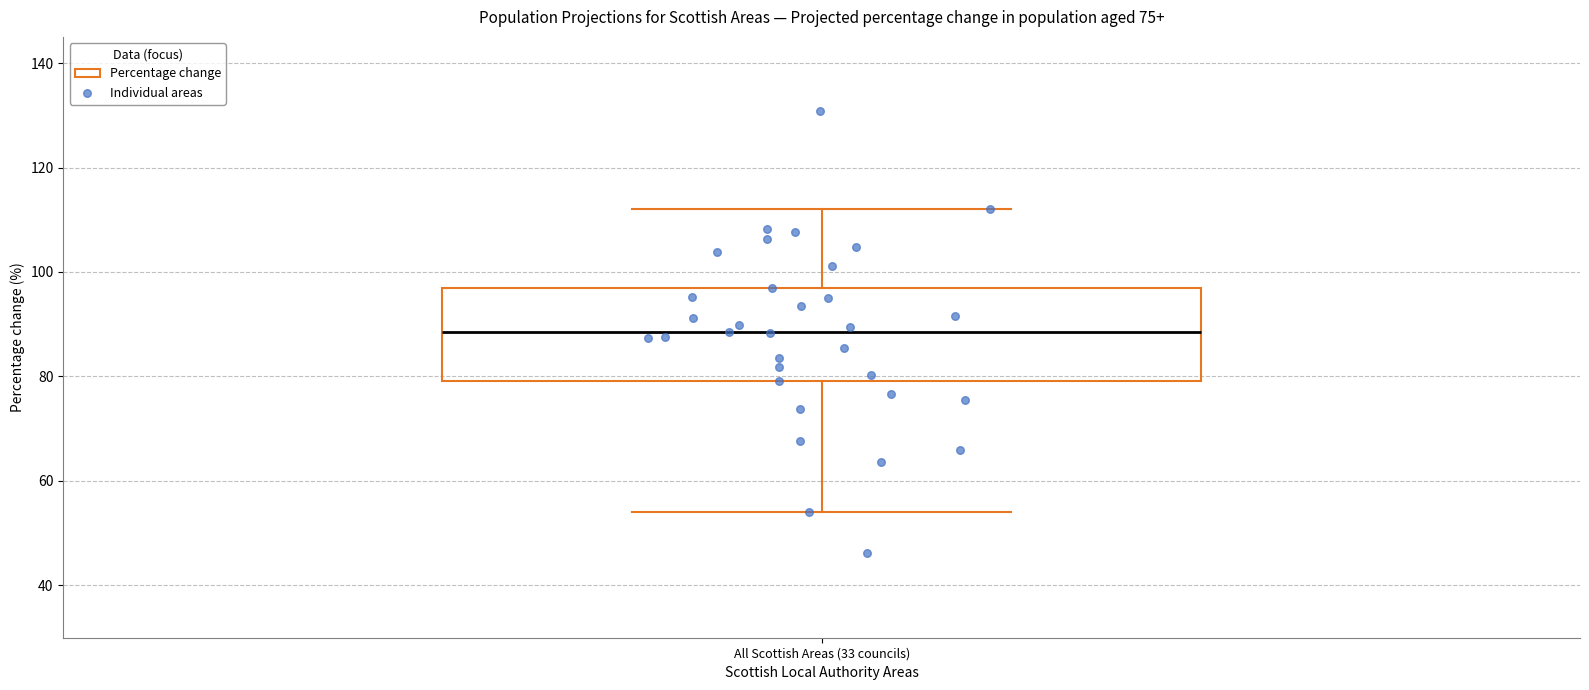

Transcribe this box plot: give where the median line is, the range the box spans, and where the two whiskers end, as read against the y-axis. The values are not printed on the chart, so give them approximately, as read against the axis.

median 88, box 80 to 98, whiskers 54 to 112